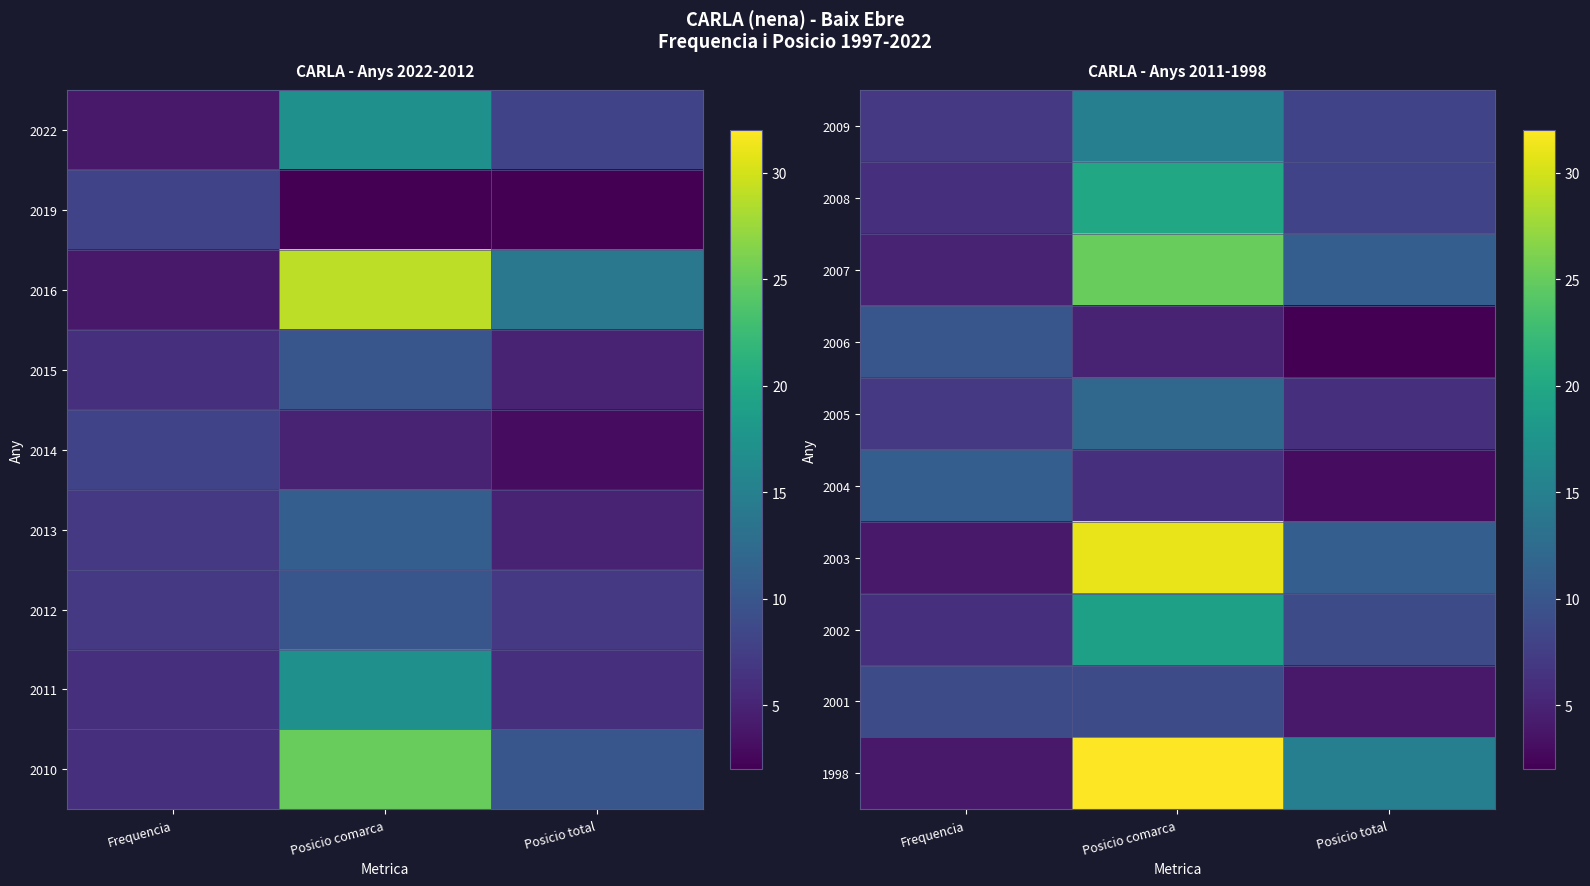

List the series in order of their peak value, lowest first.

2001, 2006, 2004, 2005, 2009, 2002, 2008, 2007, 2003, 1998